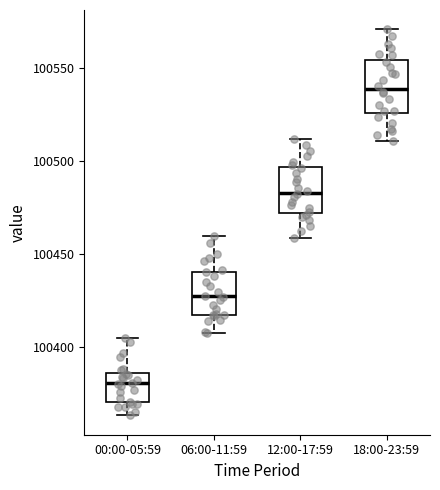

Reading left to right, transcribe this box plot: for each box, give where its median line is, the range the box spans, and where its two whiskers end, as read against the y-axis. The values are not printed on the chart, so give them approximately, as read against the axis.

00:00-05:59: median 100380, box 100370 to 100385, whiskers 100365 to 100405
06:00-11:59: median 100425, box 100420 to 100440, whiskers 100410 to 100460
12:00-17:59: median 100485, box 100470 to 100495, whiskers 100460 to 100510
18:00-23:59: median 100540, box 100525 to 100555, whiskers 100510 to 100570